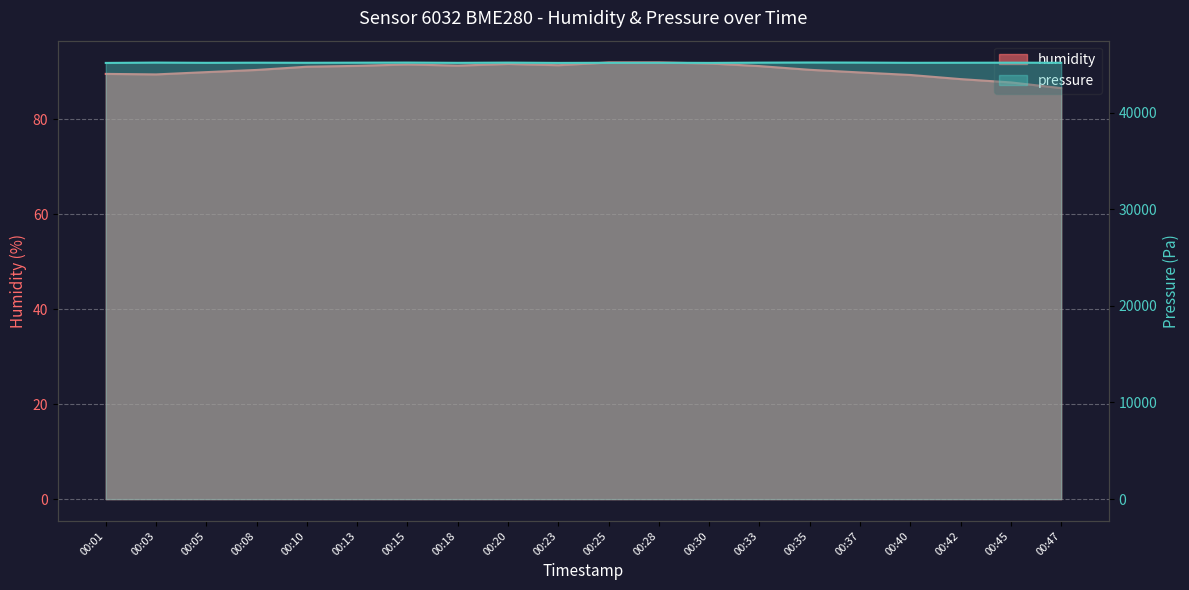

What is the total value across all series at 00:47?

45244.2